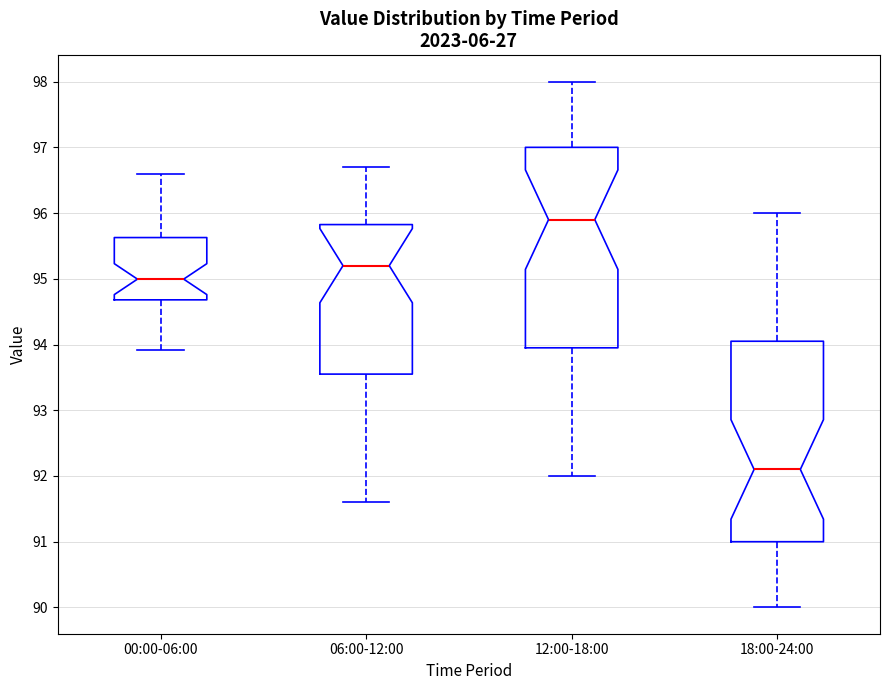

Which box has the lowest median line?

18:00-24:00